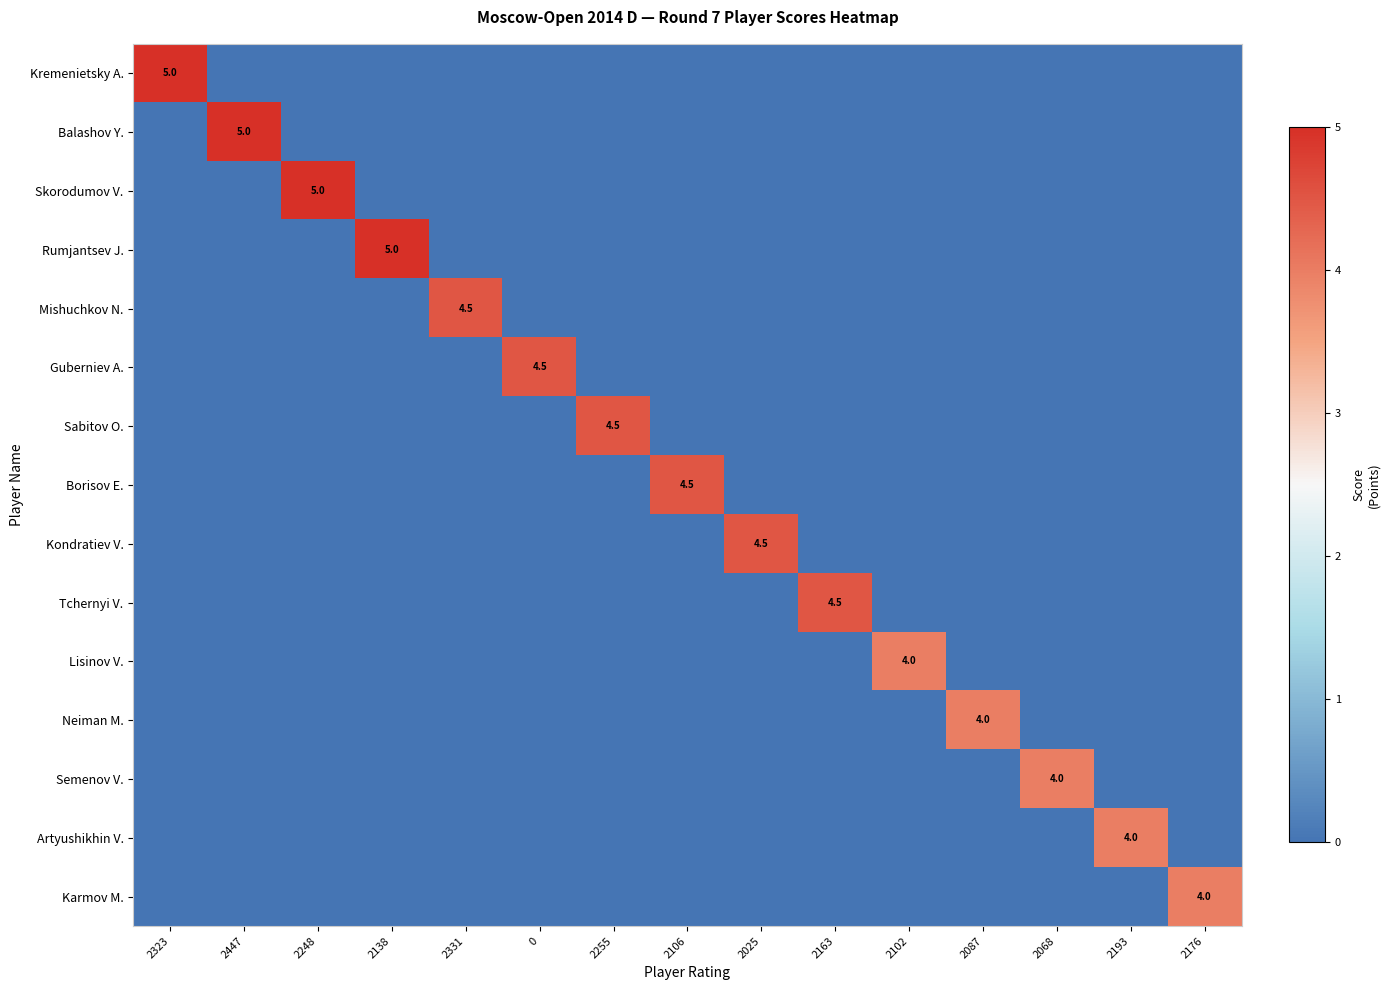

What is the difference between the highest and lowest values at 2068?

4.0